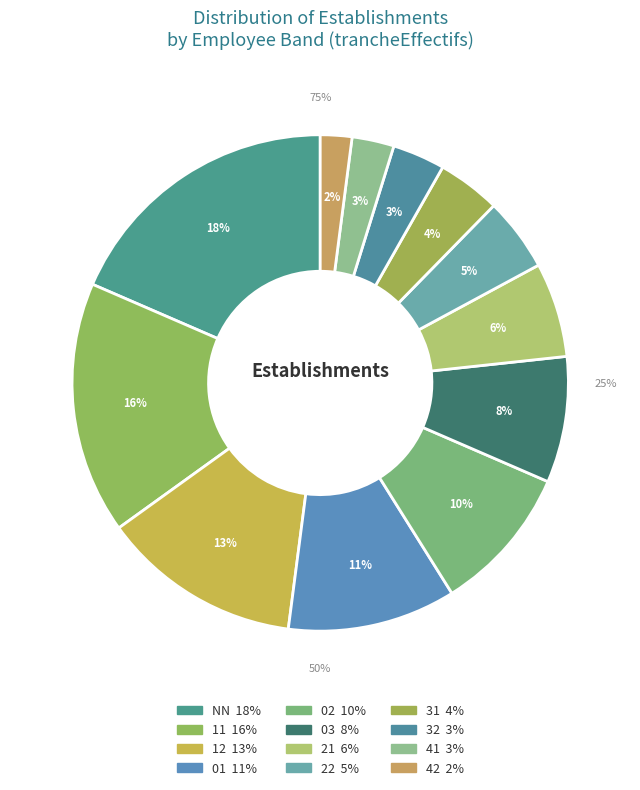

The 22 slice represents 1% of the pie. True or false?

False